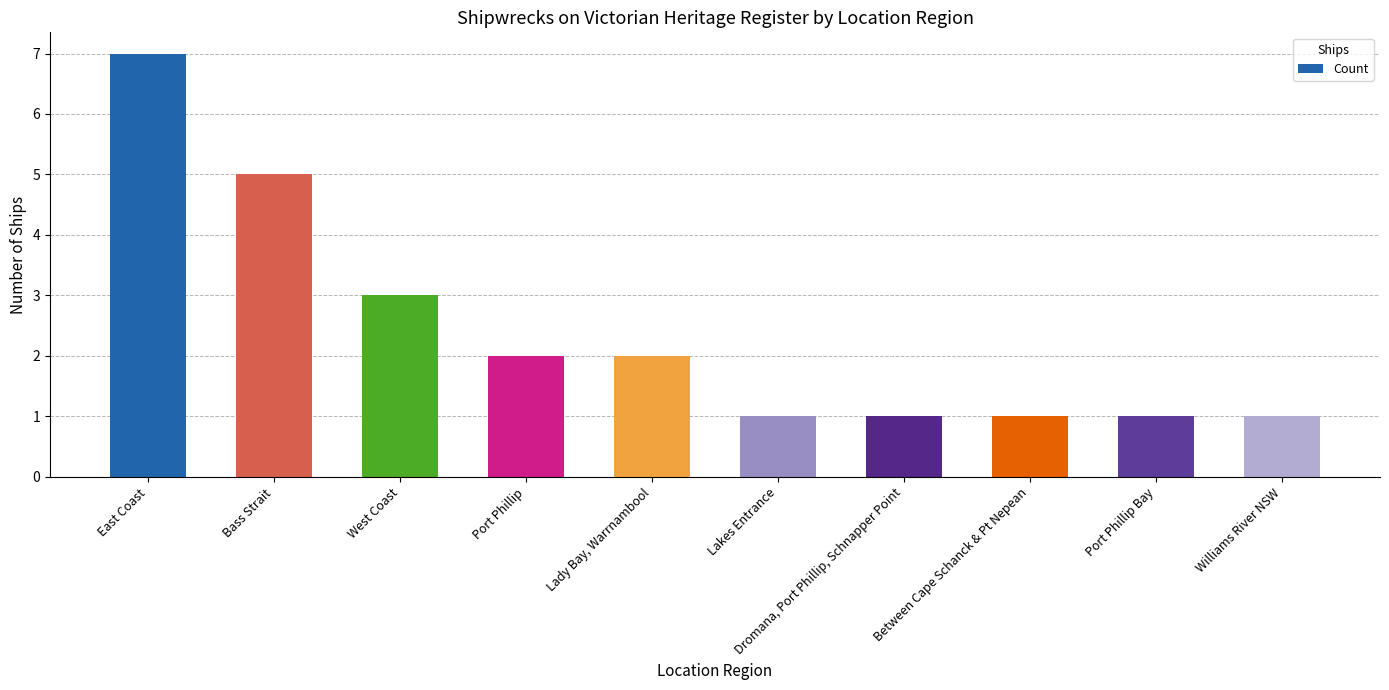

What is the sum of all values?

24